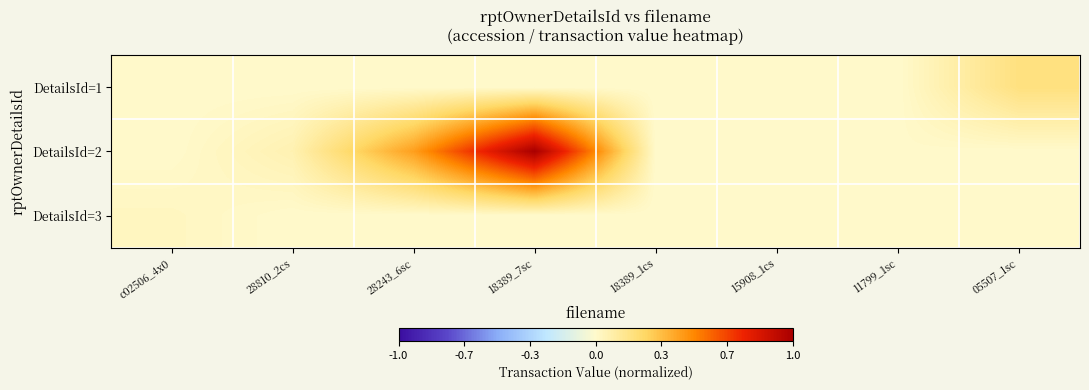

Count the number of data series in this chart.

3